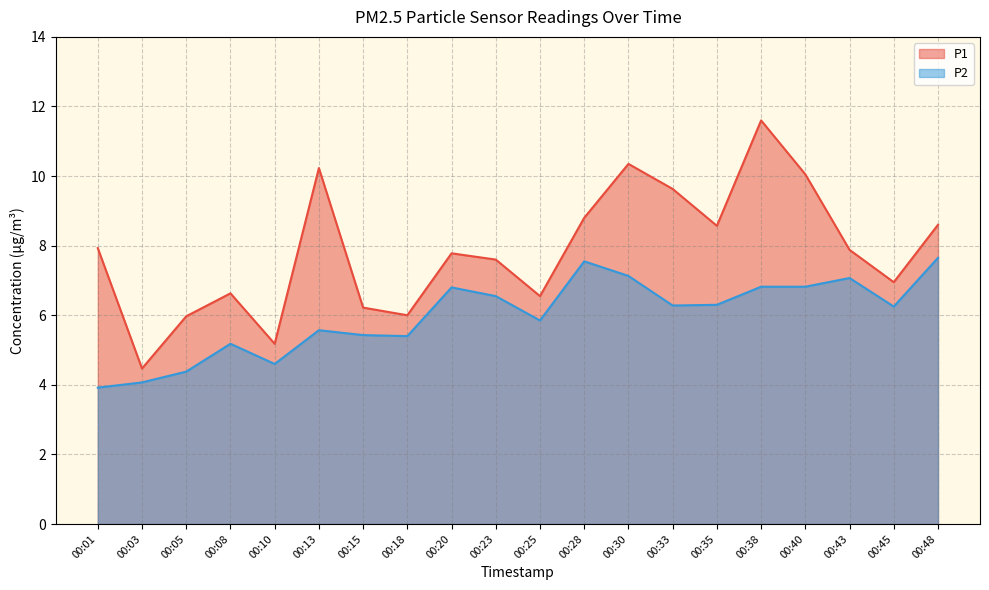

At which label does P2 first exceed 6?

00:20